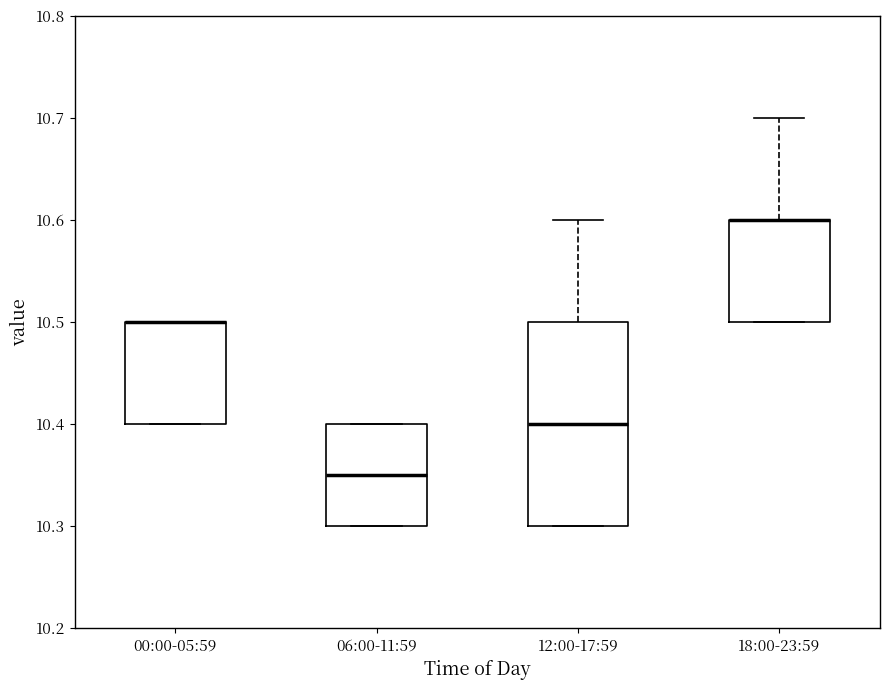

Reading left to right, transcribe this box plot: for each box, give where its median line is, the range the box spans, and where its two whiskers end, as read against the y-axis. The values are not printed on the chart, so give them approximately, as read against the axis.

00:00-05:59: median 10.50 (drawn on the box's upper edge), box 10.40 to 10.50, whiskers 10.40 to 10.50
06:00-11:59: median 10.35, box 10.30 to 10.40, whiskers 10.30 to 10.40
12:00-17:59: median 10.40, box 10.30 to 10.50, whiskers 10.30 to 10.60
18:00-23:59: median 10.60 (drawn on the box's upper edge), box 10.50 to 10.60, whiskers 10.50 to 10.70